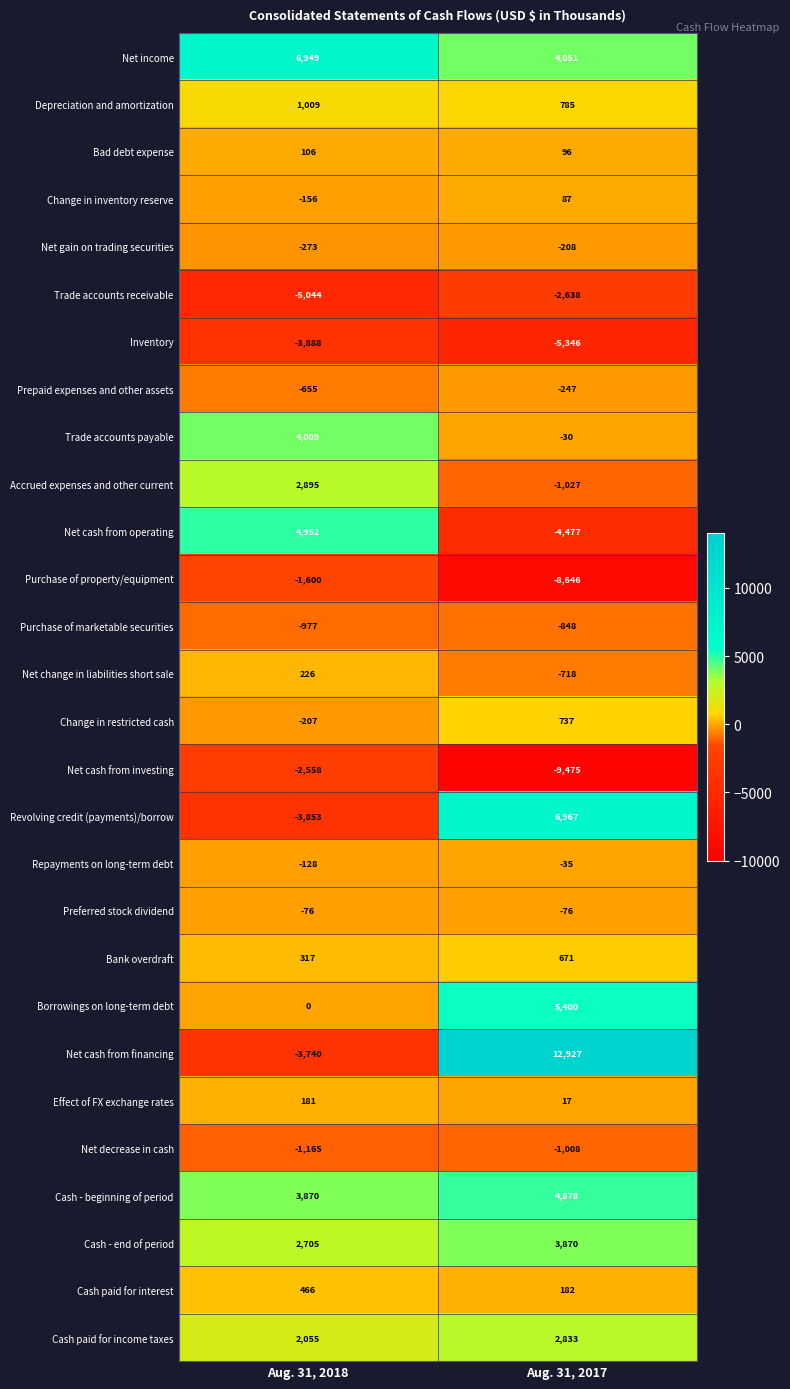

Which category has the highest value across all series?

Aug. 31, 2017